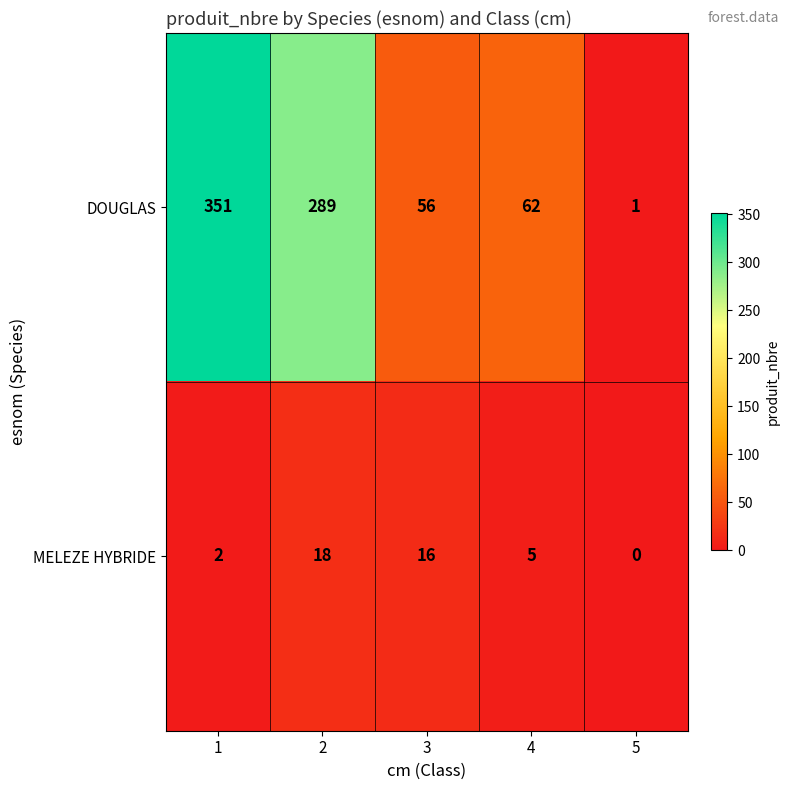

How many data points does each series have?

5